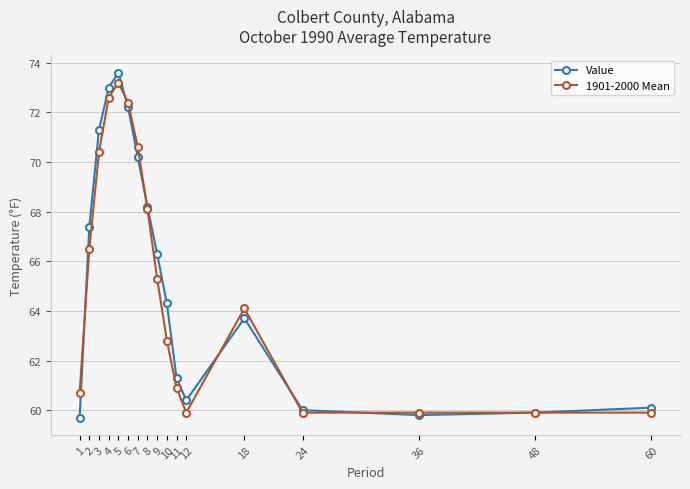

What is the sum of all 1901-2000 Mean values?

1107.1